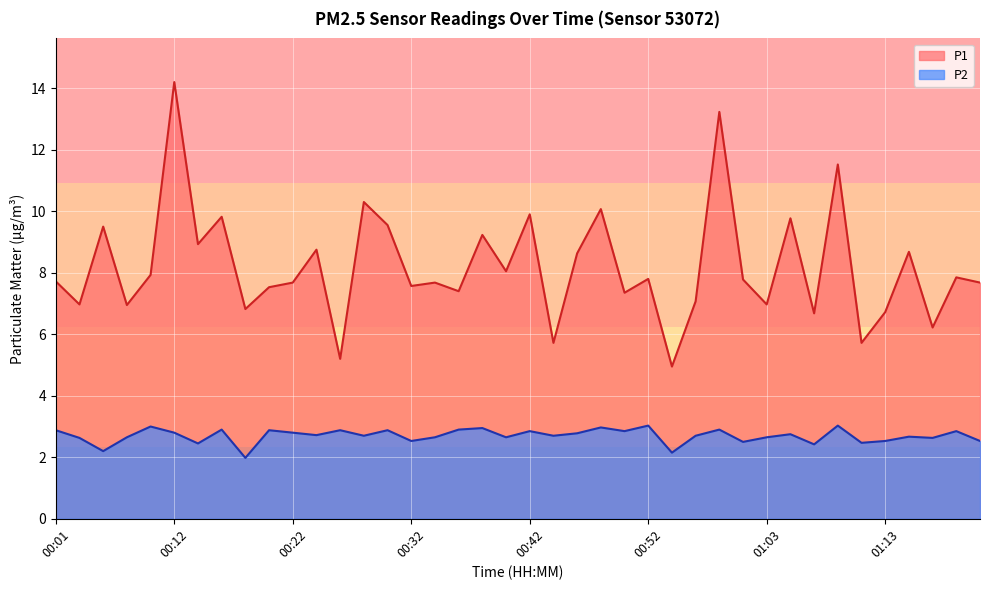

The value of P2 at 00:40 is 3.7. True or false?

False